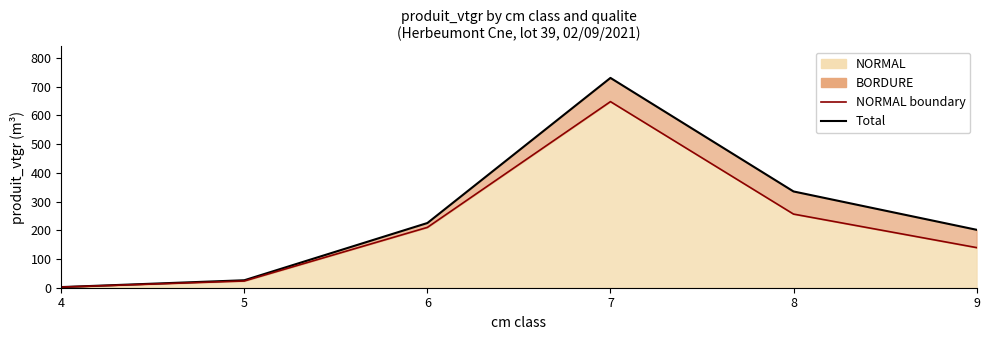

True or false: NORMAL boundary has a value of 849.3 at 7.

False